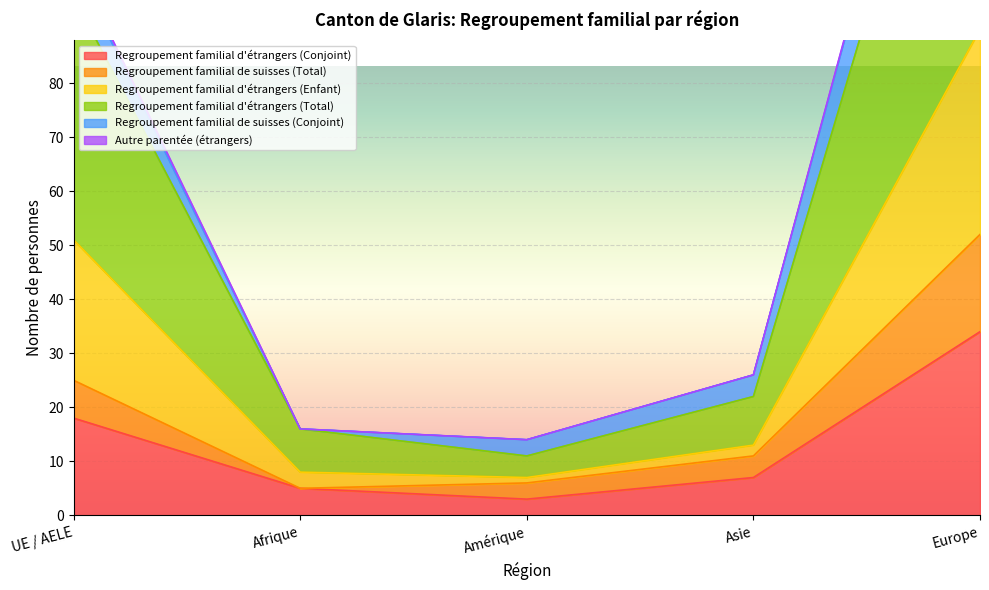

The value of Regroupement familial d'étrangers (Conjoint) at Asie is 7. True or false?

True